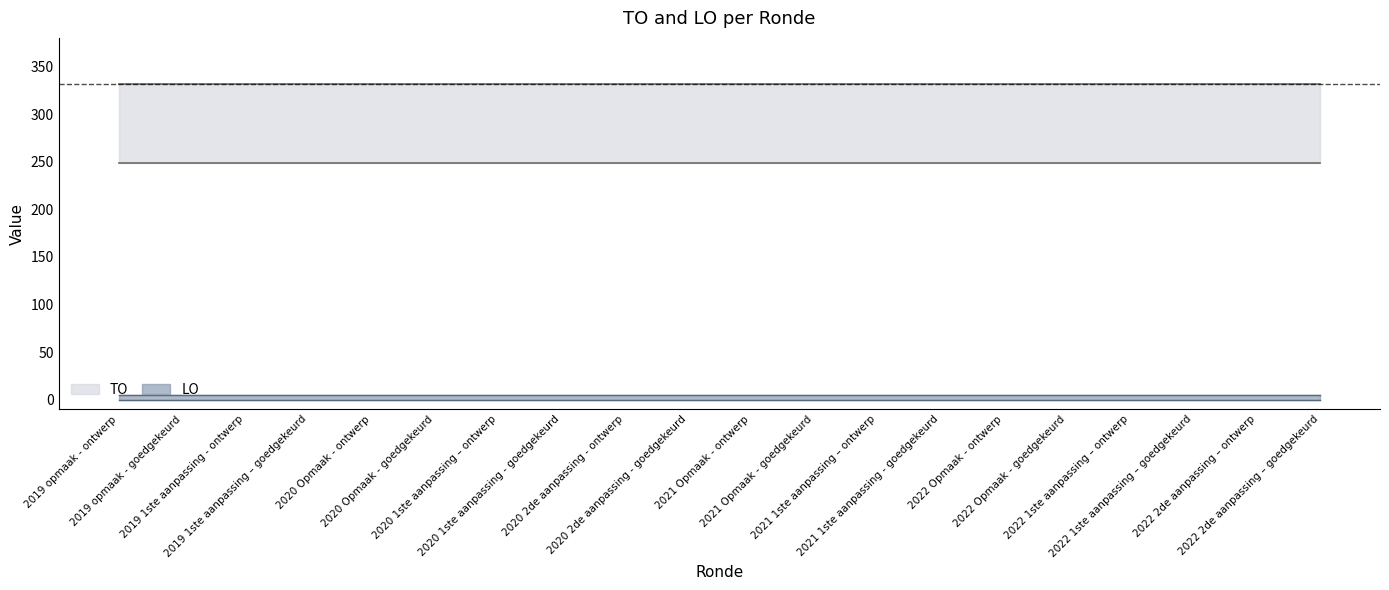

True or false: TO and LO intersect in this chart.

False